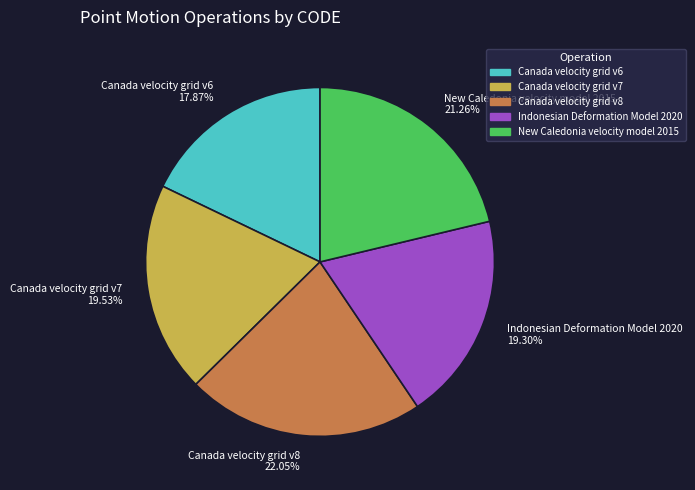

The Canada velocity grid v6 slice represents 3% of the pie. True or false?

False